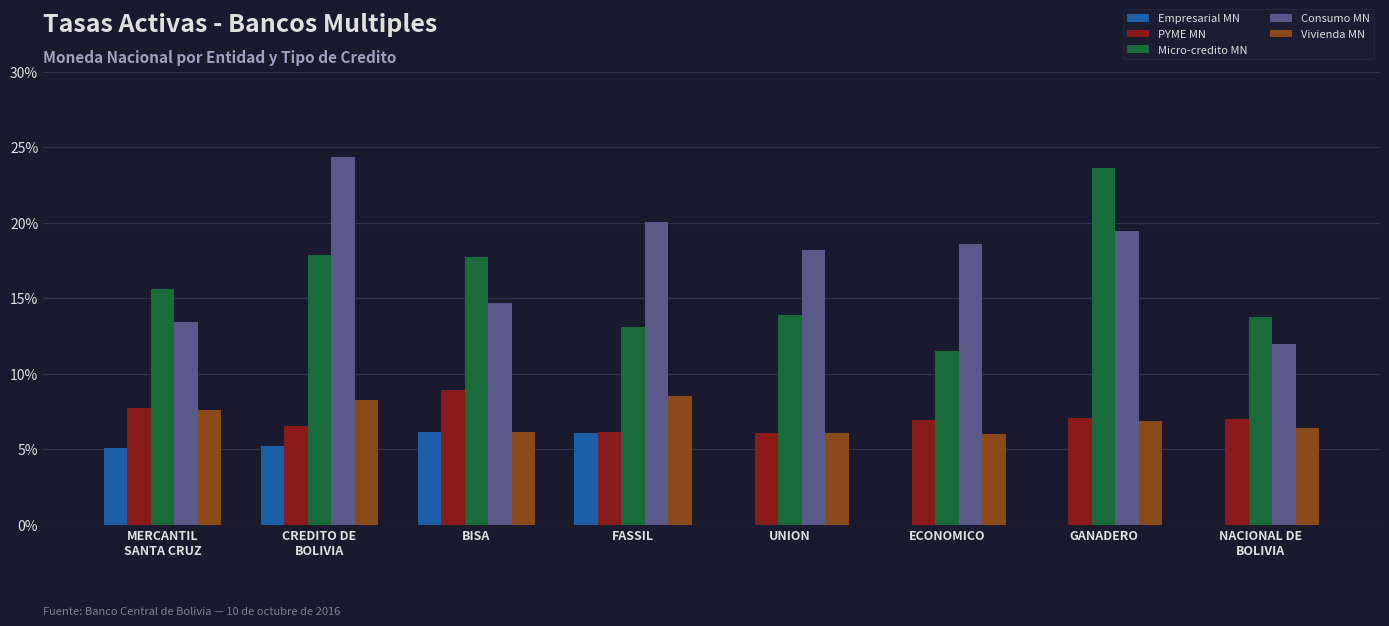

Does the chart contain stacked bars?

No